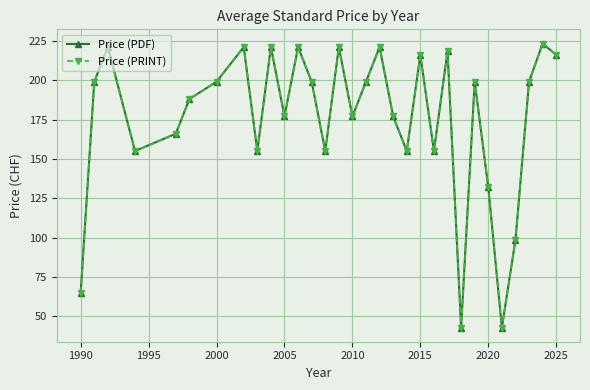

Is this an area chart (filled region under the line)?

No